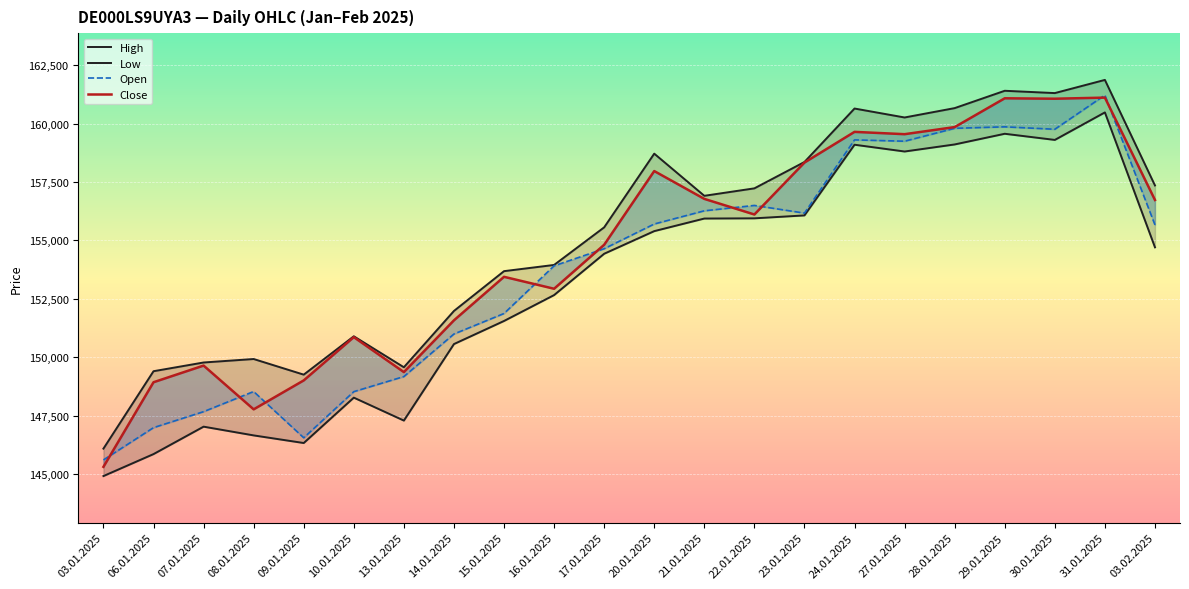

Reading right to left, extract all data points from this chart.

High: 03.02.2025=157351	31.01.2025=161868	30.01.2025=161304	29.01.2025=161403	28.01.2025=160661	27.01.2025=160260	24.01.2025=160643	23.01.2025=158355	22.01.2025=157227	21.01.2025=156908	20.01.2025=158712	17.01.2025=155558	16.01.2025=153949	15.01.2025=153683	14.01.2025=151980	13.01.2025=149570	10.01.2025=150896	09.01.2025=149254	08.01.2025=149923	07.01.2025=149774	06.01.2025=149401	03.01.2025=146088
Low: 03.02.2025=154703	31.01.2025=160477	30.01.2025=159300	29.01.2025=159563	28.01.2025=159106	27.01.2025=158804	24.01.2025=159094	23.01.2025=156069	22.01.2025=155944	21.01.2025=155935	20.01.2025=155396	17.01.2025=154428	16.01.2025=152659	15.01.2025=151551	14.01.2025=150563	13.01.2025=147288	10.01.2025=148270	09.01.2025=146328	08.01.2025=146654	07.01.2025=147028	06.01.2025=145854	03.01.2025=144914
Open: 03.02.2025=155663	31.01.2025=161215	30.01.2025=159756	29.01.2025=159860	28.01.2025=159797	27.01.2025=159244	24.01.2025=159302	23.01.2025=156167	22.01.2025=156496	21.01.2025=156266	20.01.2025=155701	17.01.2025=154643	16.01.2025=153911	15.01.2025=151871	14.01.2025=150993	13.01.2025=149172	10.01.2025=148526	09.01.2025=146552	08.01.2025=148532	07.01.2025=147670	06.01.2025=146986	03.01.2025=145605
Close: 03.02.2025=156729	31.01.2025=161110	30.01.2025=161063	29.01.2025=161081	28.01.2025=159849	27.01.2025=159545	24.01.2025=159644	23.01.2025=158330	22.01.2025=156108	21.01.2025=156776	20.01.2025=157967	17.01.2025=154812	16.01.2025=152930	15.01.2025=153441	14.01.2025=151578	13.01.2025=149363	10.01.2025=150859	09.01.2025=149007	08.01.2025=147769	07.01.2025=149642	06.01.2025=148929	03.01.2025=145308